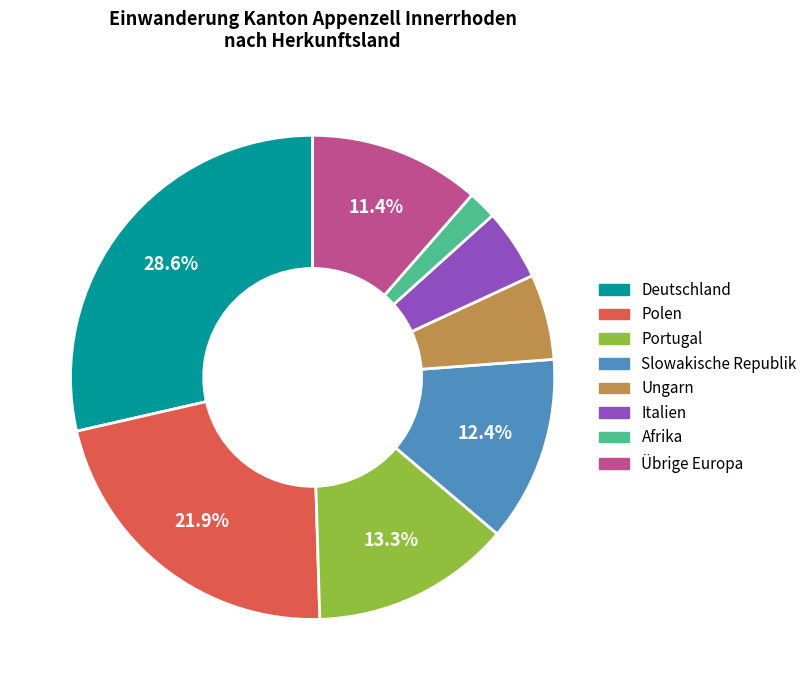

True or false: Ungarn accounts for 6% of the total.

True